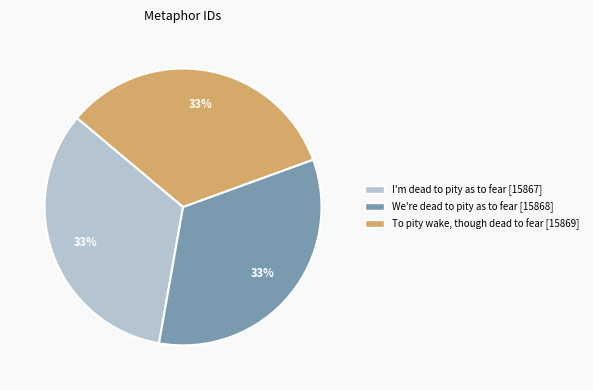

To the nearest percent, what is the average slice percentage?

33%